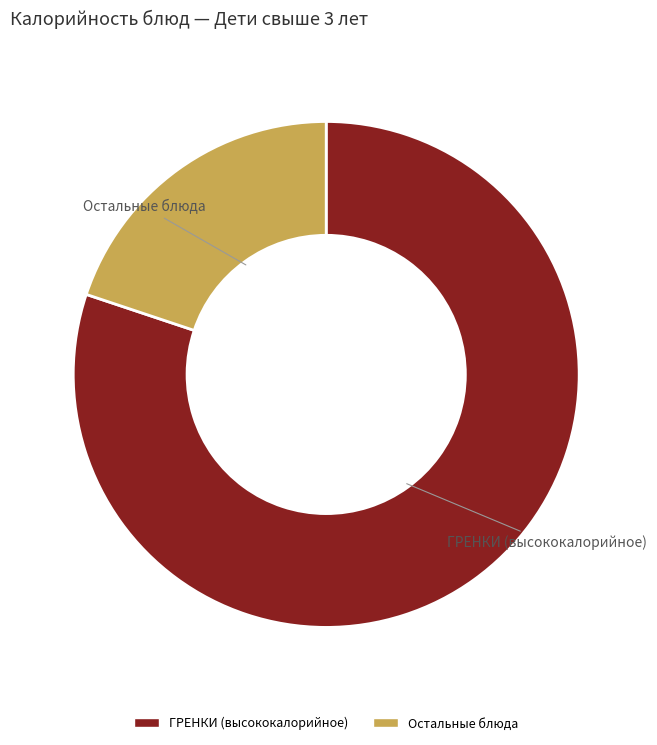

Is there a majority slice in this chart?

Yes